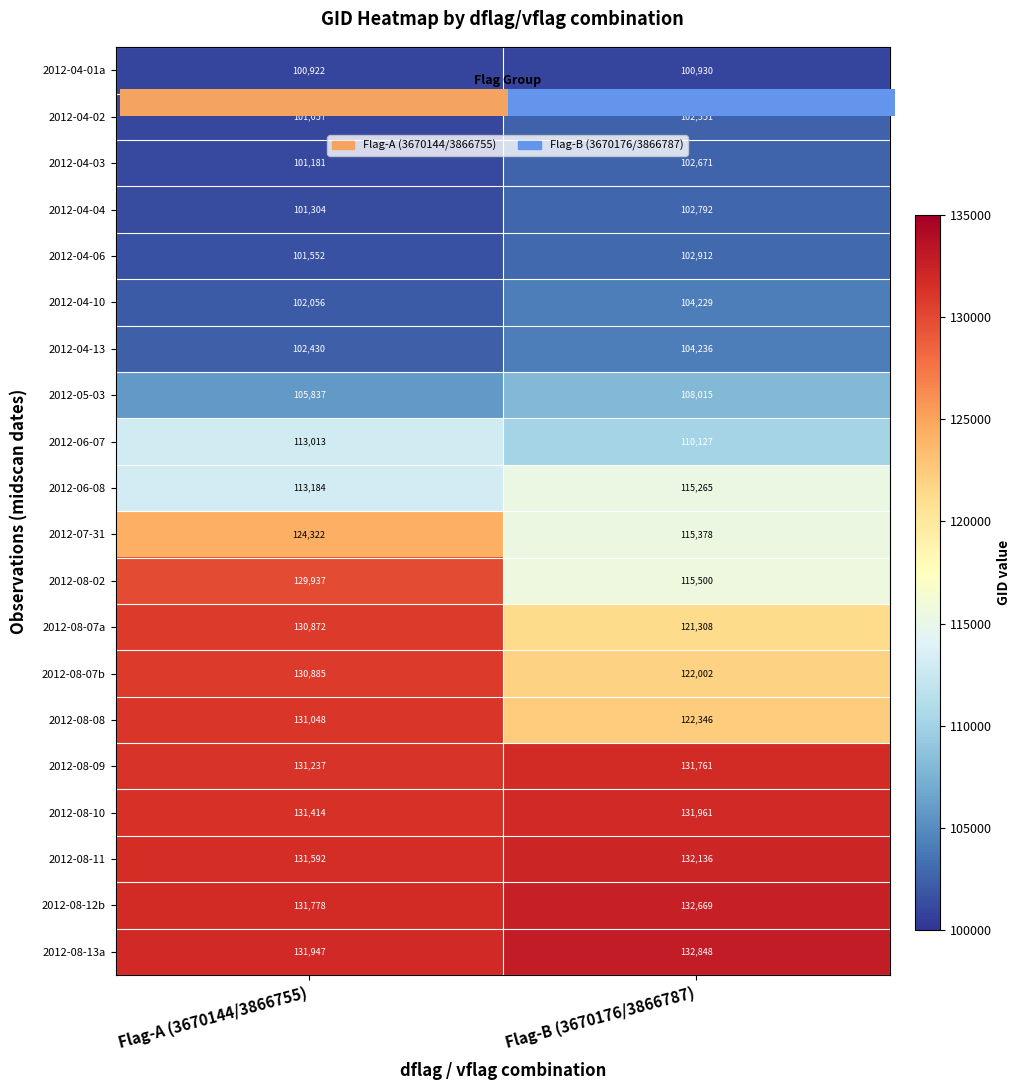

What is the highest value of the 2012-07-31 series?

124322